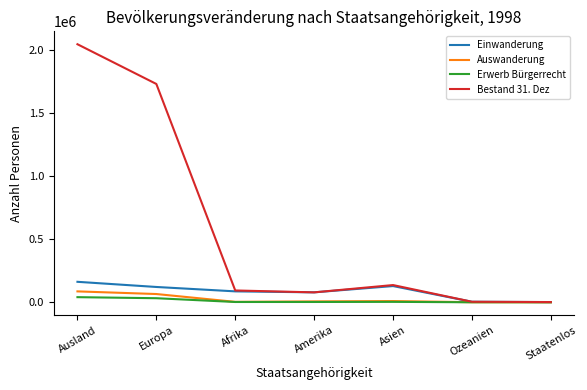

Which series has the widest spread of values?

Bestand 31. Dez